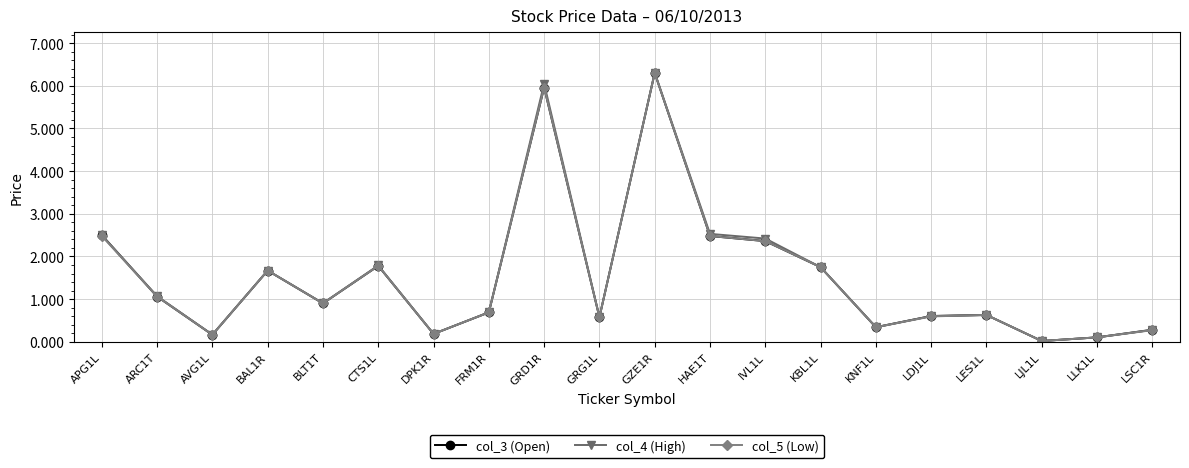

What are all the series names shown in the legend?

col_3 (Open), col_4 (High), col_5 (Low)